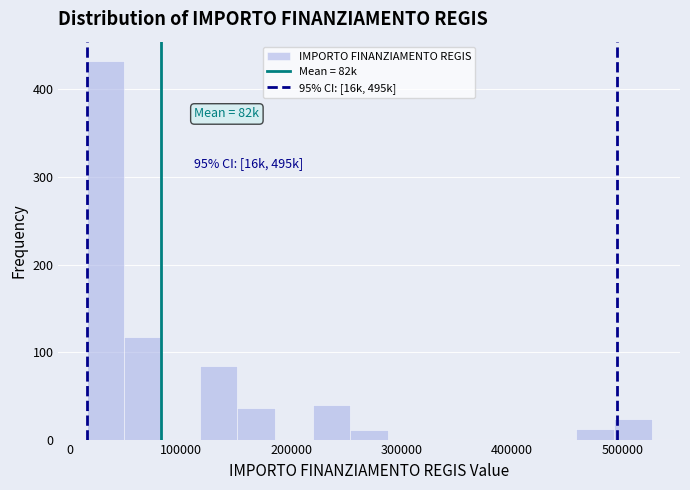

Read against the x-axis, roughly where is the centre of the tallest bar?

30000